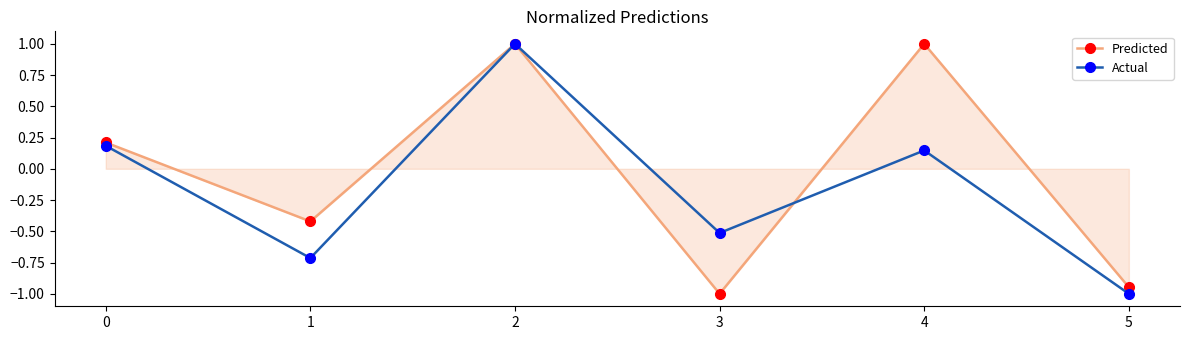

The Predicted series shows -0.2 at 1. True or false?

False